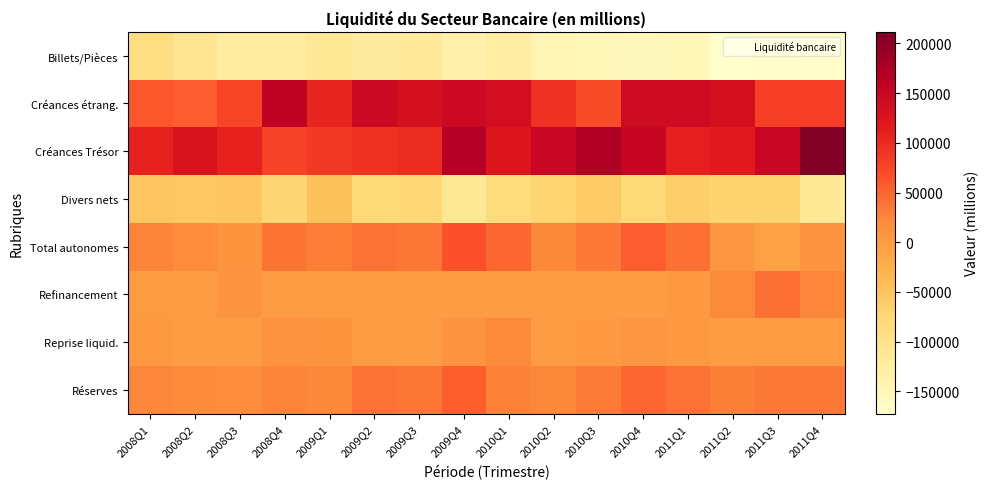

Rank the series at 2010Q2 from lowest to highest value.

Billets/Pièces, Divers nets, Refinancement, Reprise liquid., Total autonomes, Réserves, Créances étrang., Créances Trésor